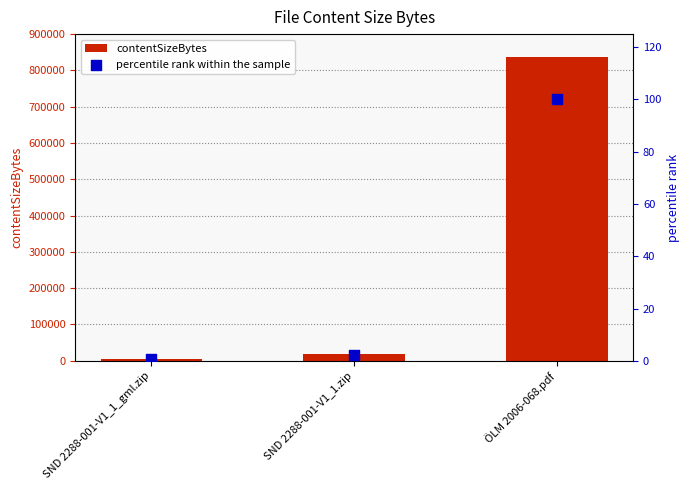

At which category is the sum across all series the highest?

ÖLM 2006-068.pdf